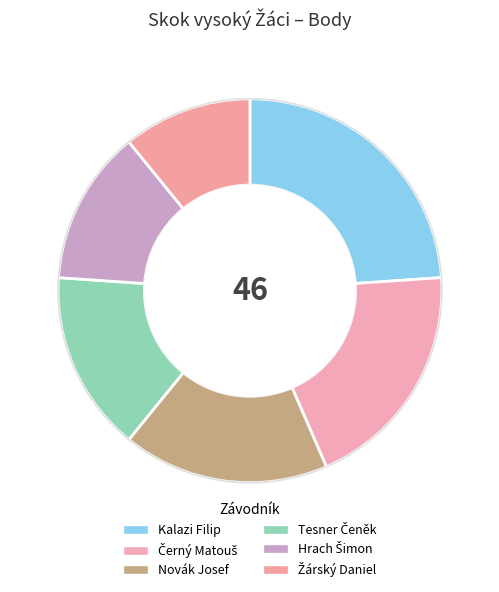

Combined, what portion of the pie is Žárský Daniel and Černý Matouš?

30.4%